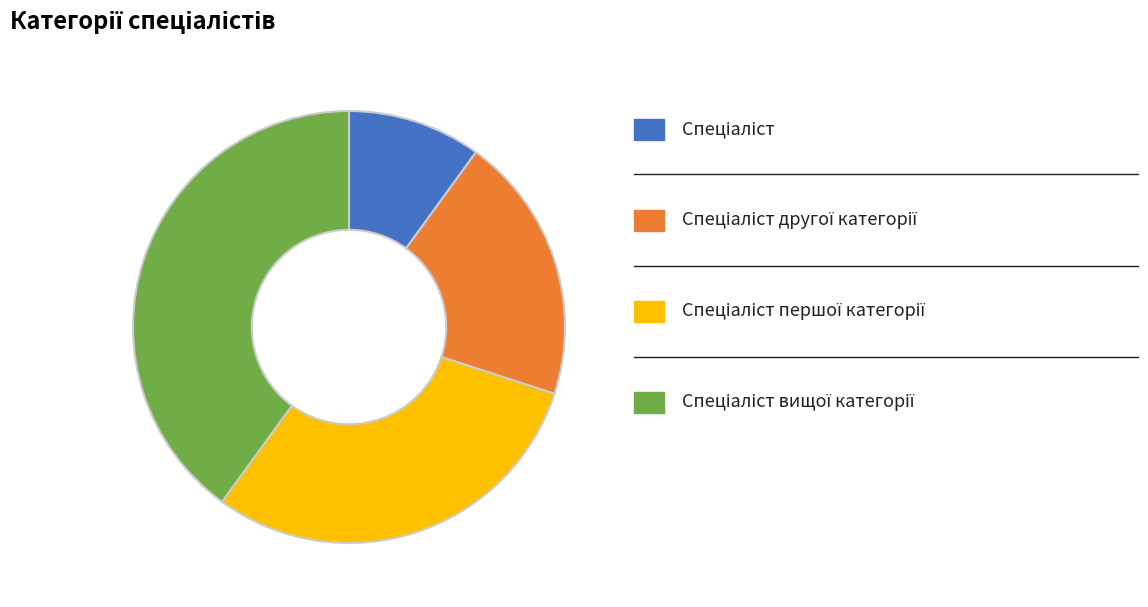

Is there a majority slice in this chart?

No